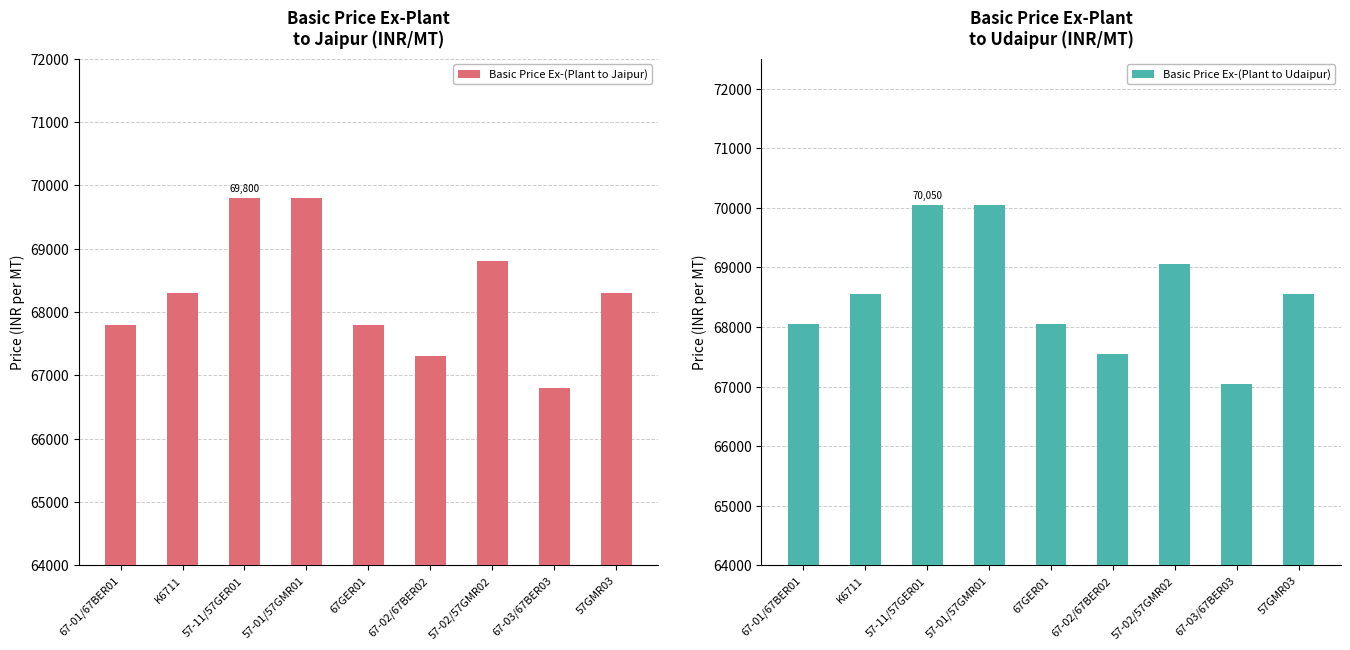

What is the label of the 8th bar from the left?

67-03/67BER03